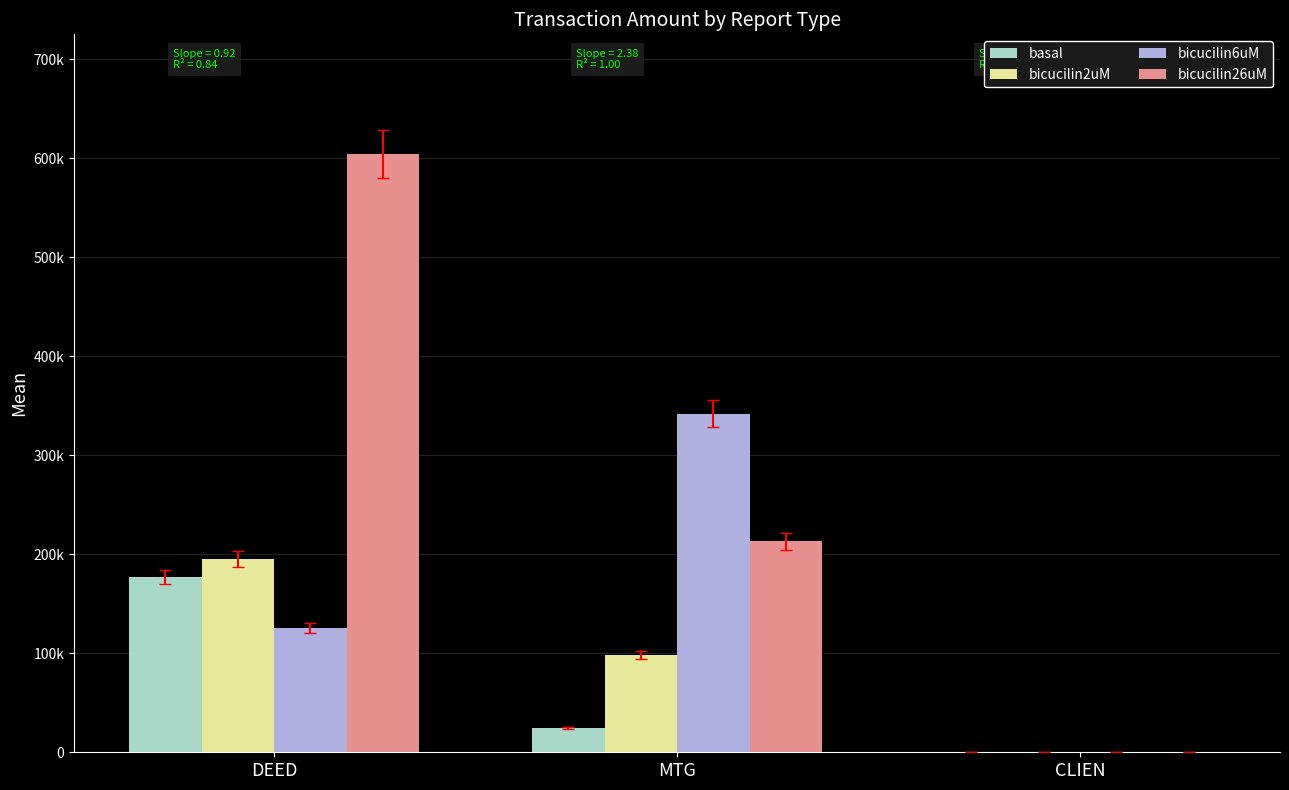

What are all the series names shown in the legend?

basal, bicucilin2uM, bicucilin6uM, bicucilin26uM